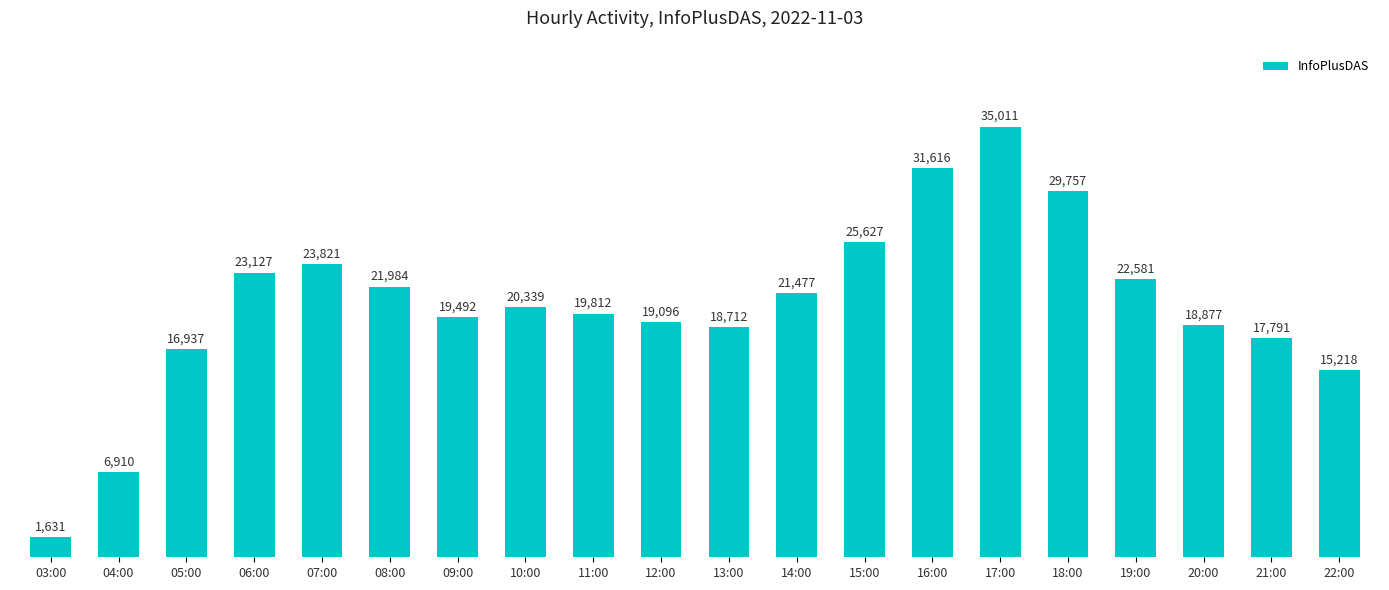

Where does the data first go above 20339?

06:00